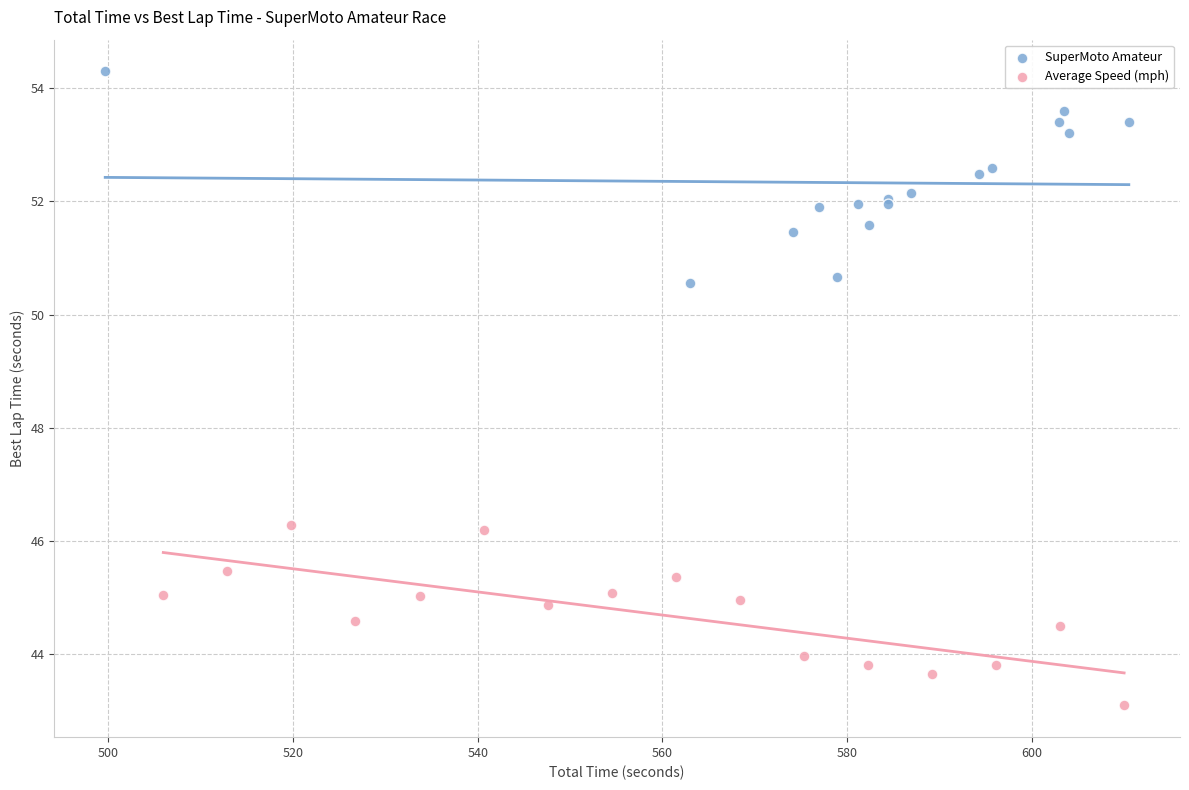

Which series reaches the maximum Y coordinate?

SuperMoto Amateur